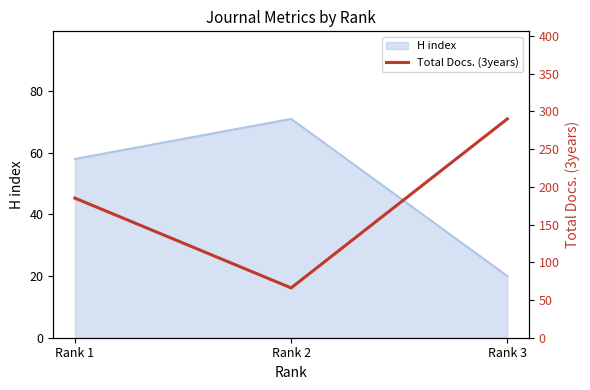

List the labels in order of H index value, smallest first.

Rank 3, Rank 1, Rank 2